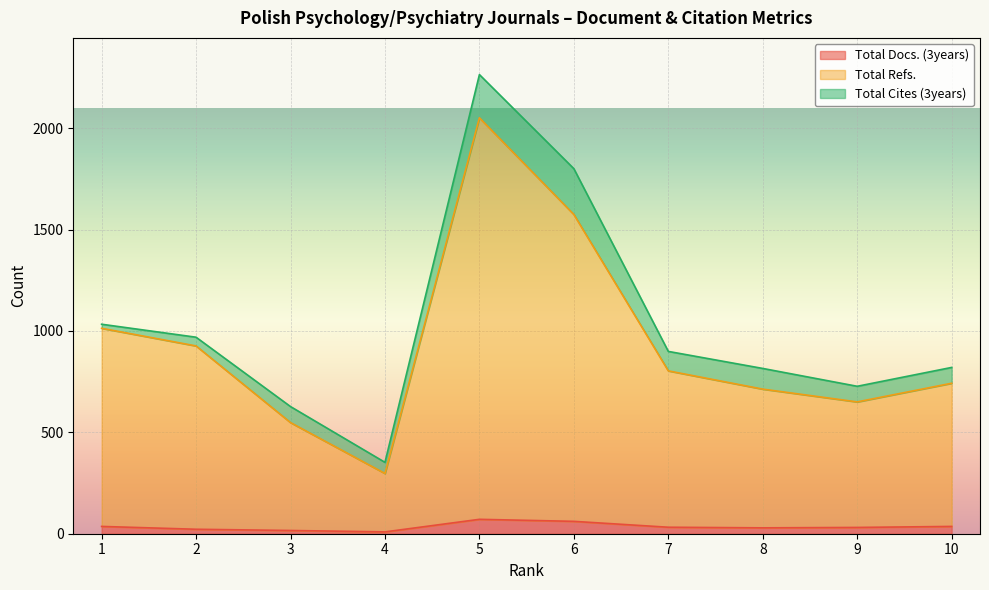

The Total Docs. (3years) series shows 71 at 5. True or false?

True